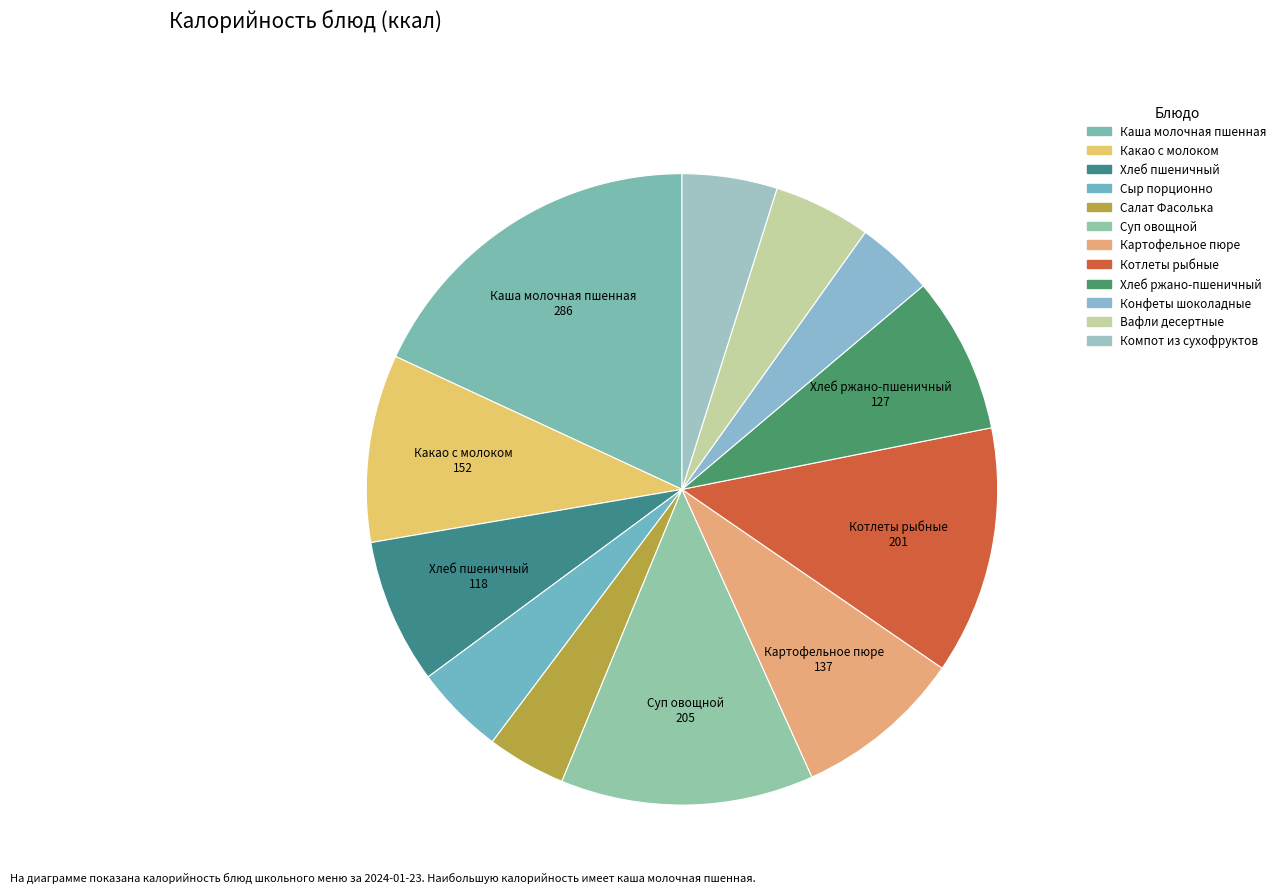

Approximately how many times larger is the value at Суп овощной compared to Картофельное пюре?

1.5